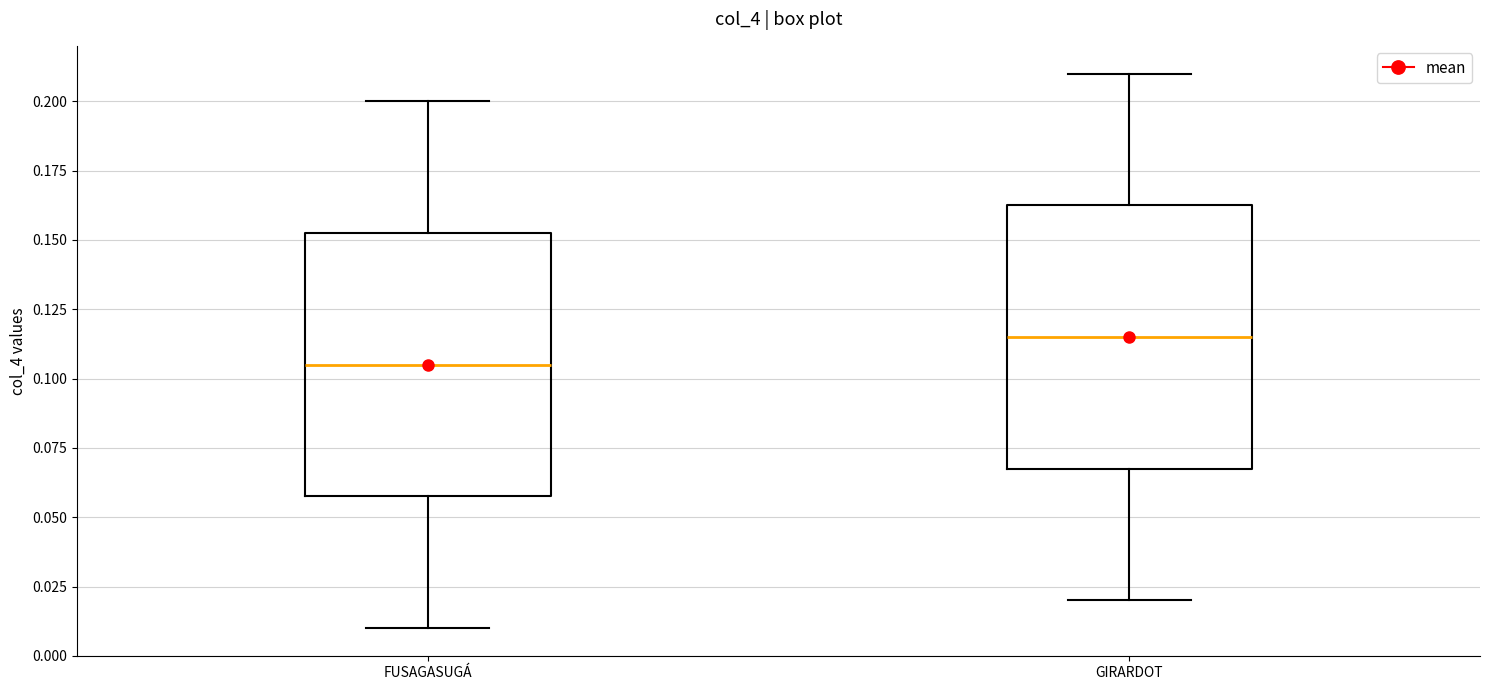

Reading left to right, transcribe this box plot: for each box, give where its median line is, the range the box spans, and where its two whiskers end, as read against the y-axis. The values are not printed on the chart, so give them approximately, as read against the axis.

FUSAGASUGÁ: median 0.105, box 0.060 to 0.155, whiskers 0.010 to 0.200
GIRARDOT: median 0.115, box 0.070 to 0.165, whiskers 0.020 to 0.210